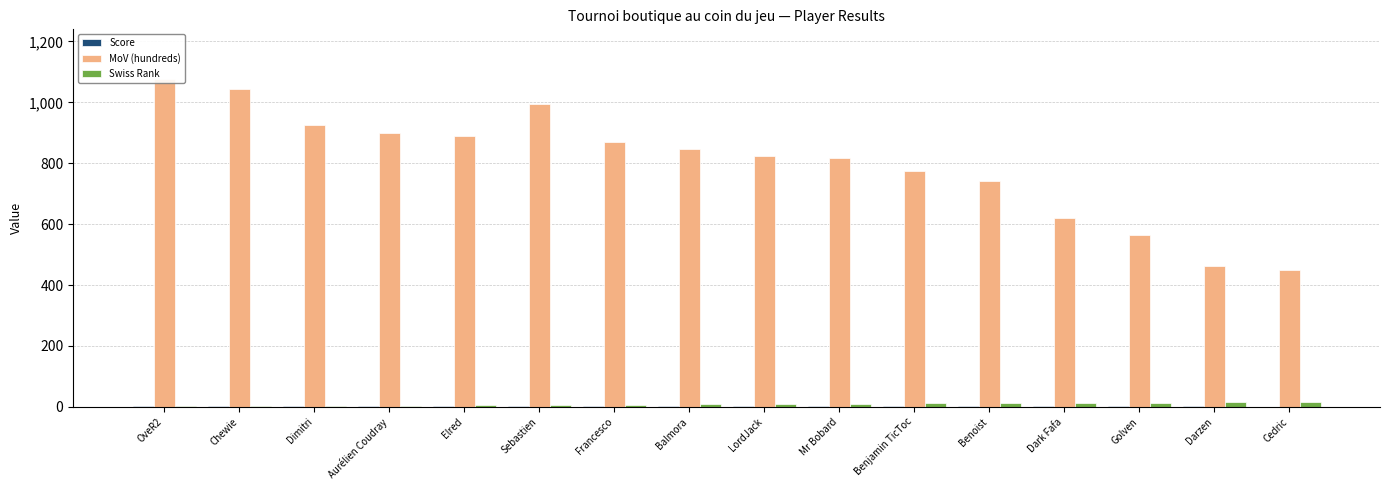

The value of Swiss Rank at Balmora is 5. True or false?

False